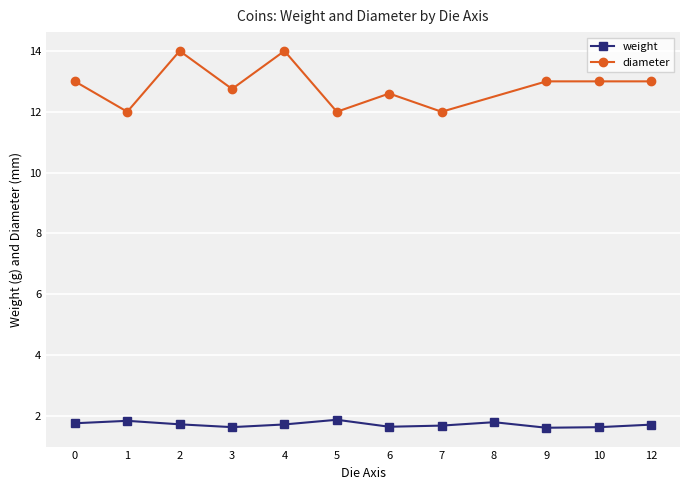

What is the value of the weight point at the 2nd from the left?

1.8